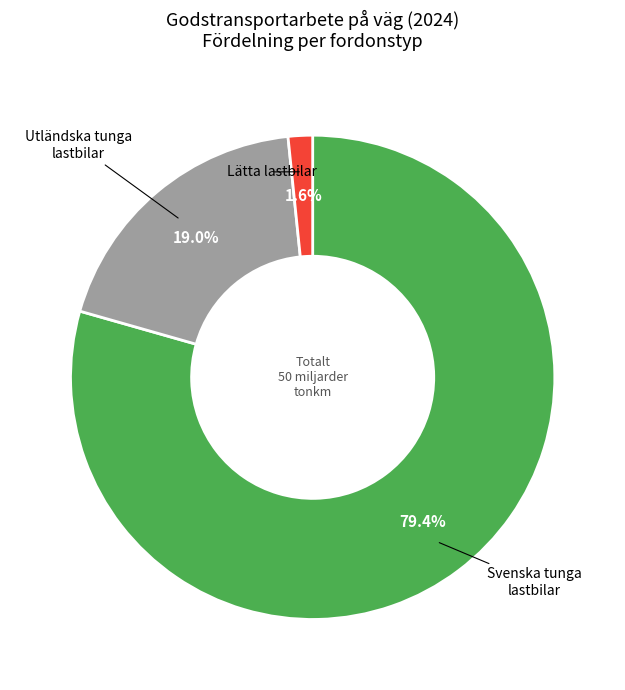

Does any single category account for the majority?

Yes